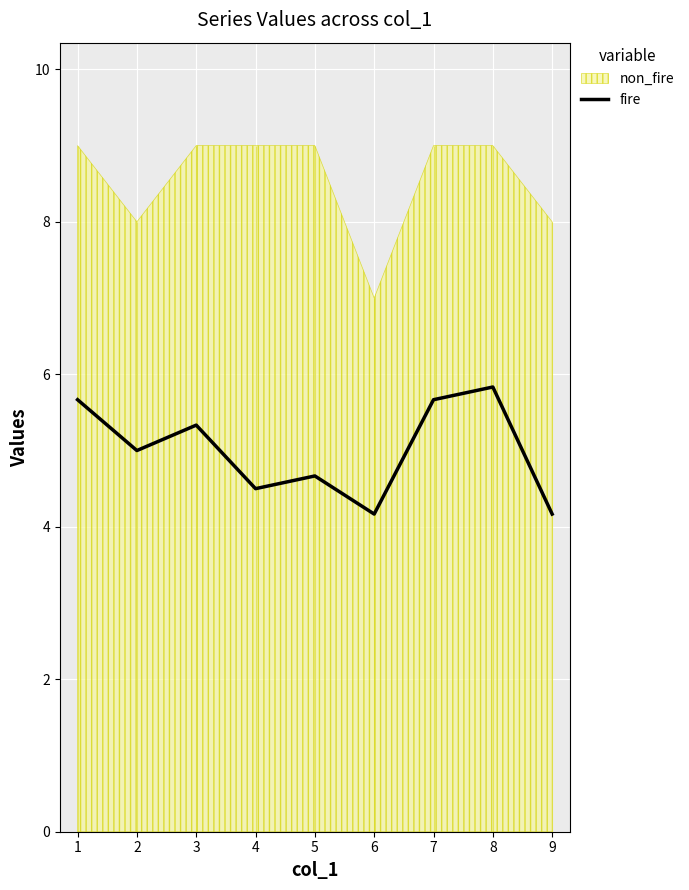

What is the difference between the maximum and minimum values?

1.7